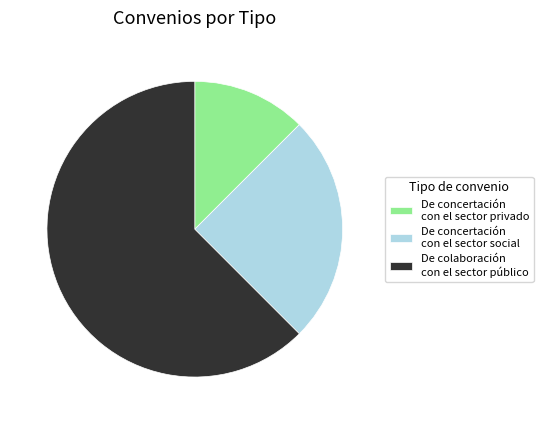

What is the smallest slice in the pie chart?

De concertación con el sector privado